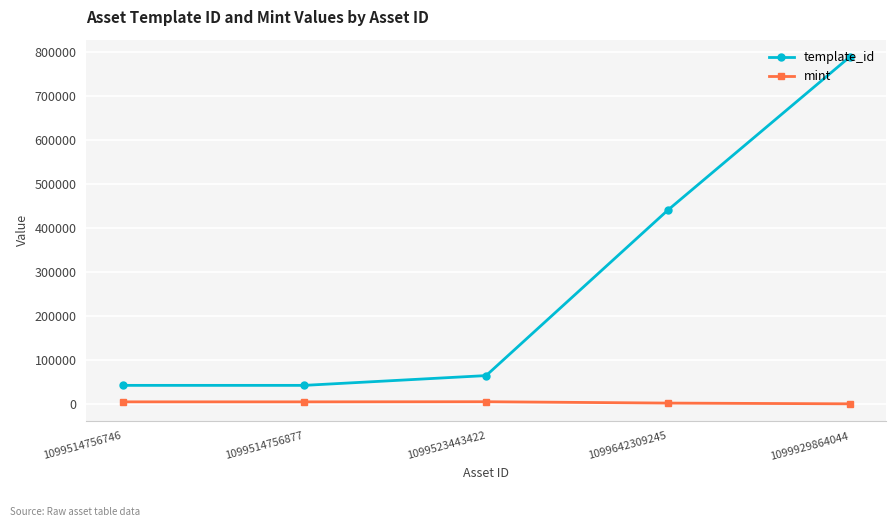

What is the value of the mint point at the 2nd from the left?

4915